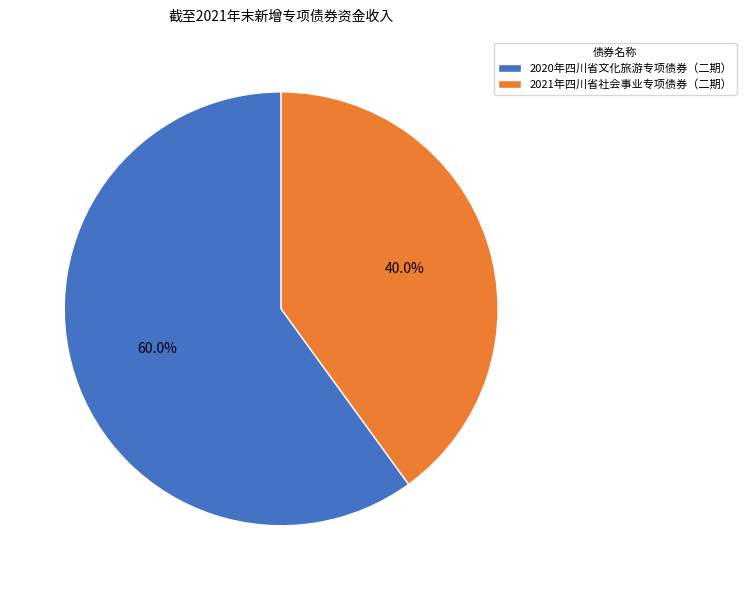

Is there a majority slice in this chart?

Yes